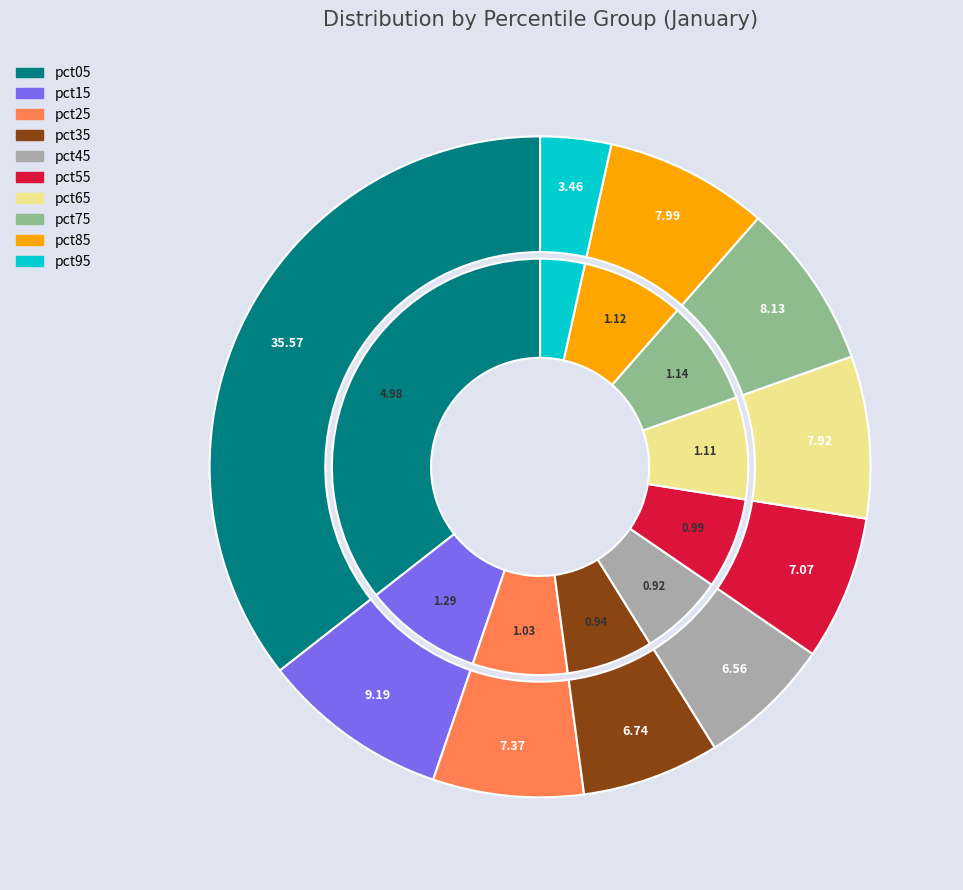

Does pct05 account for over 50% of the chart?

No